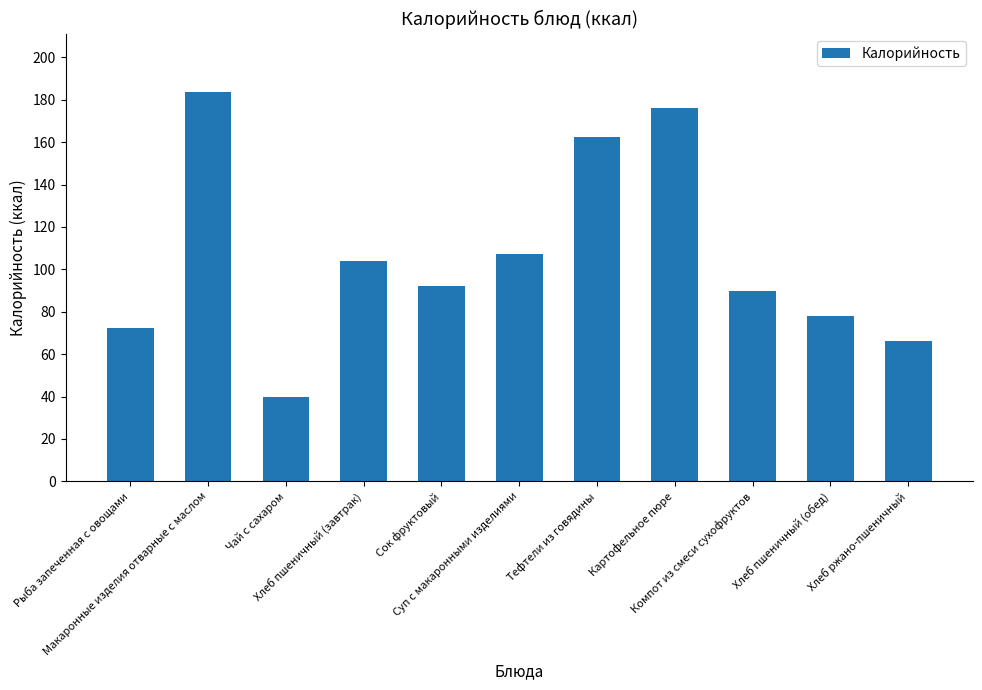

What is the label of the 8th bar from the left?

Картофельное пюре